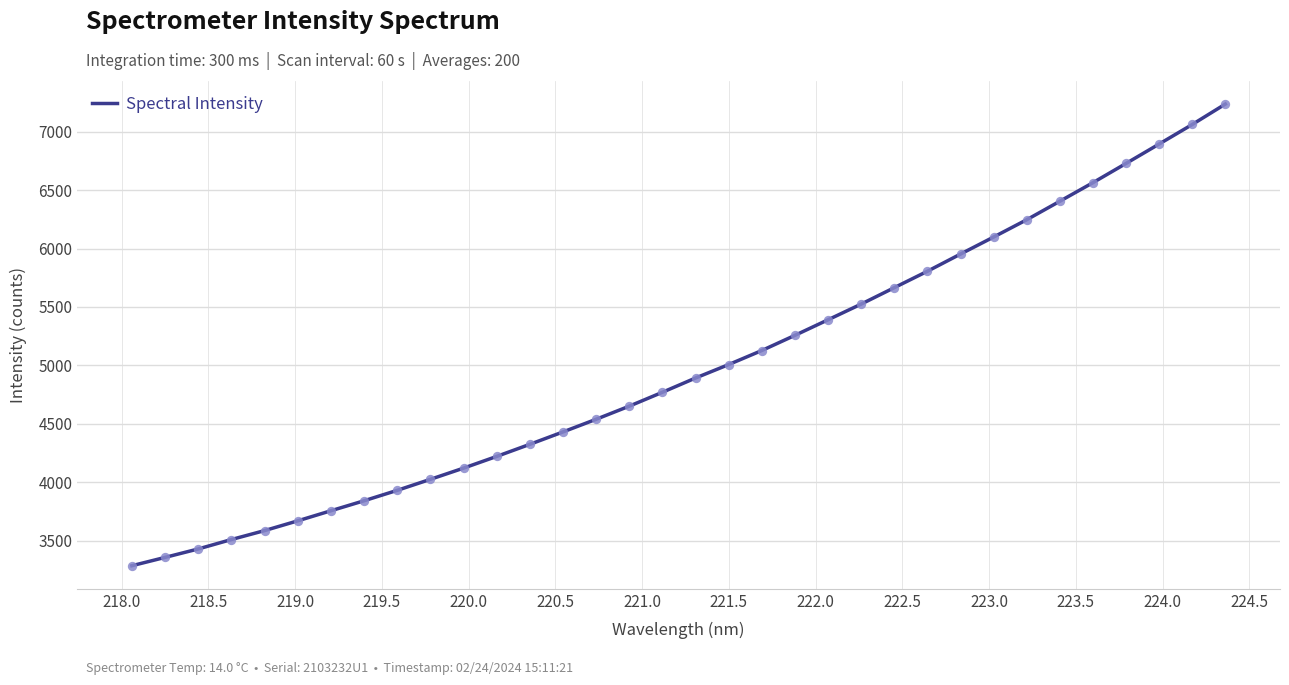

What is the smallest value displayed?

3286.1